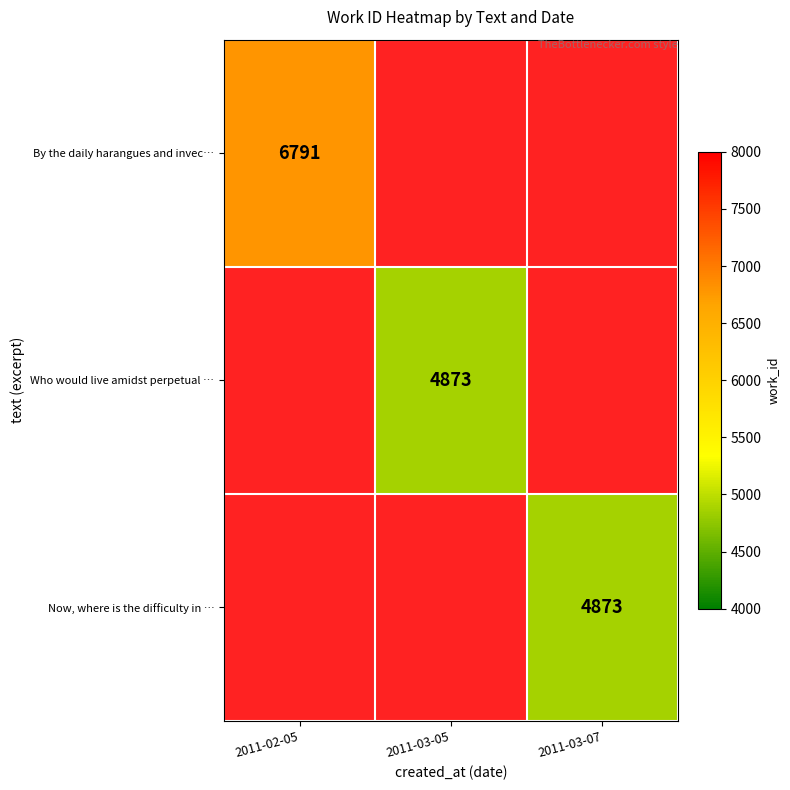

The value of By the daily harangues and invec… at 2011-02-05 is 10547. True or false?

False